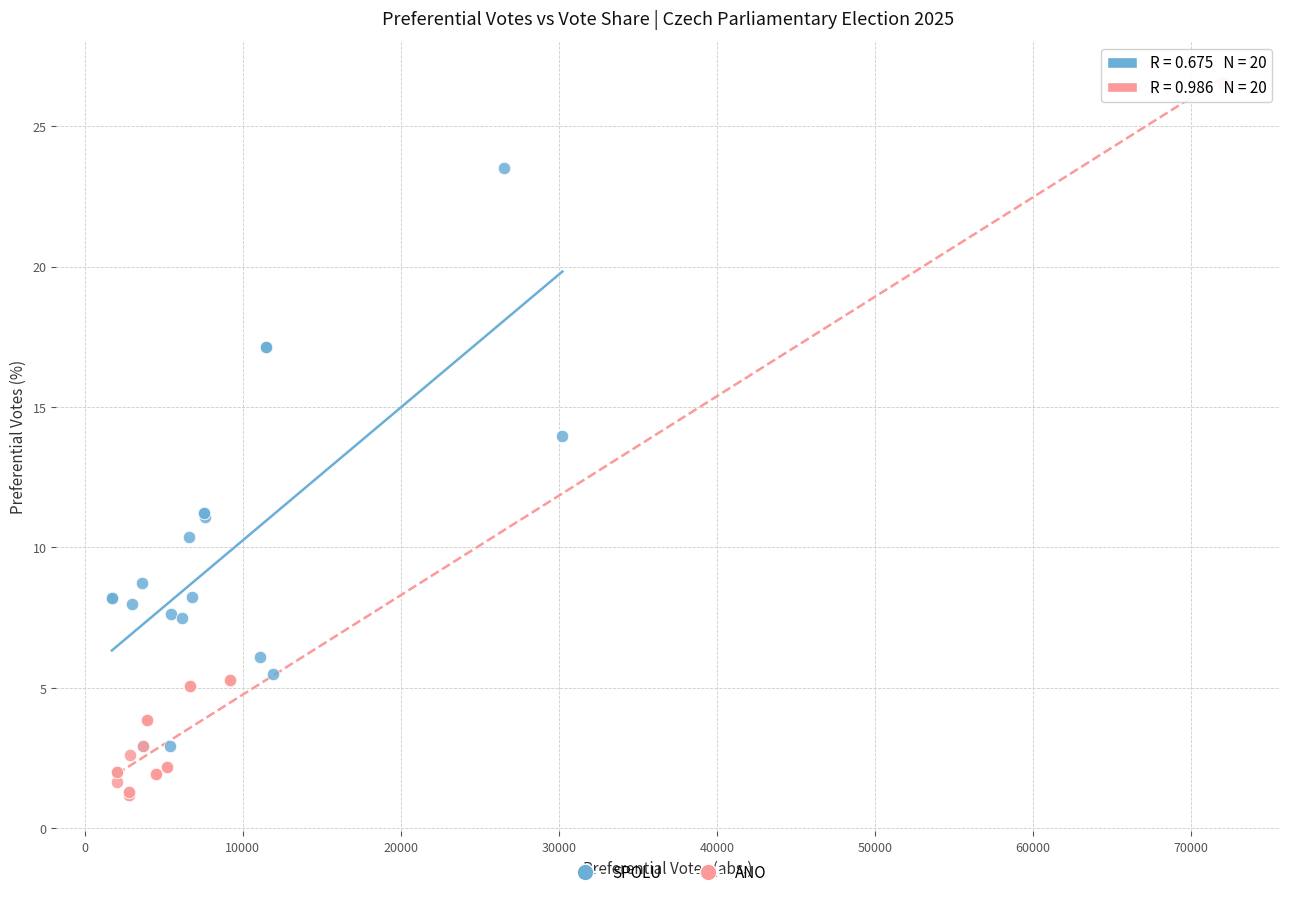

Which series has the widest spread of Y values?

ANO